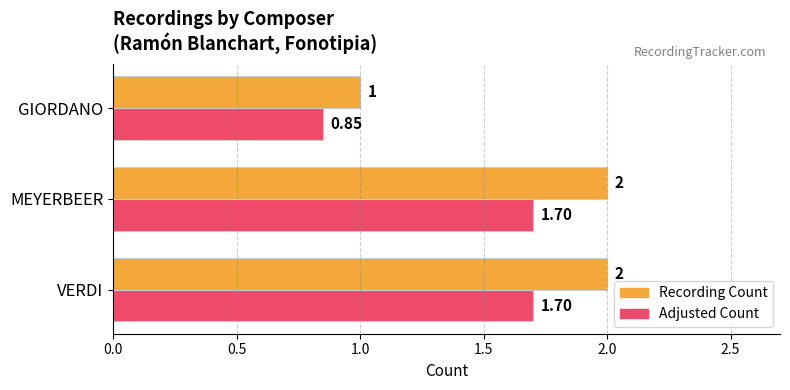

Where is Recording Count nearest to the value 1?

GIORDANO